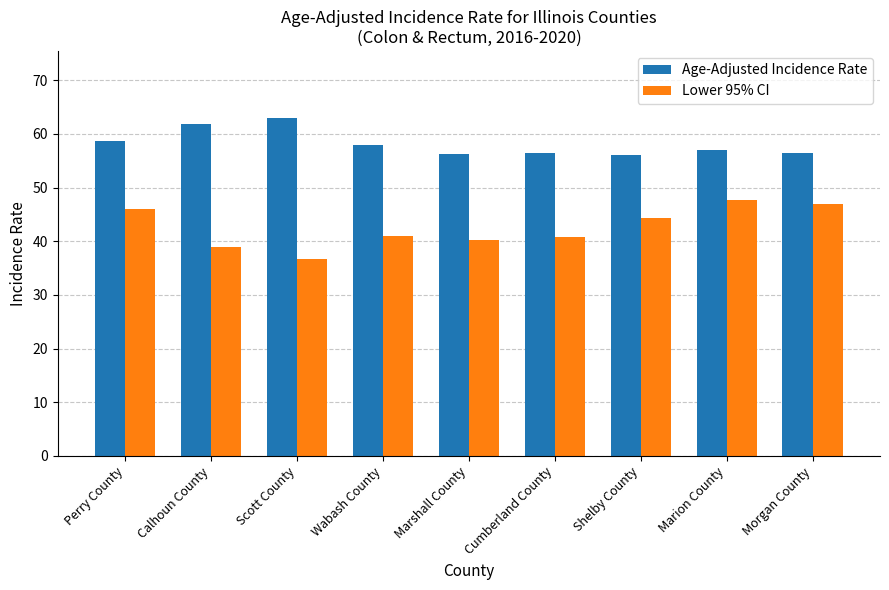

List the series in order of their peak value, lowest first.

Lower 95% CI, Age-Adjusted Incidence Rate